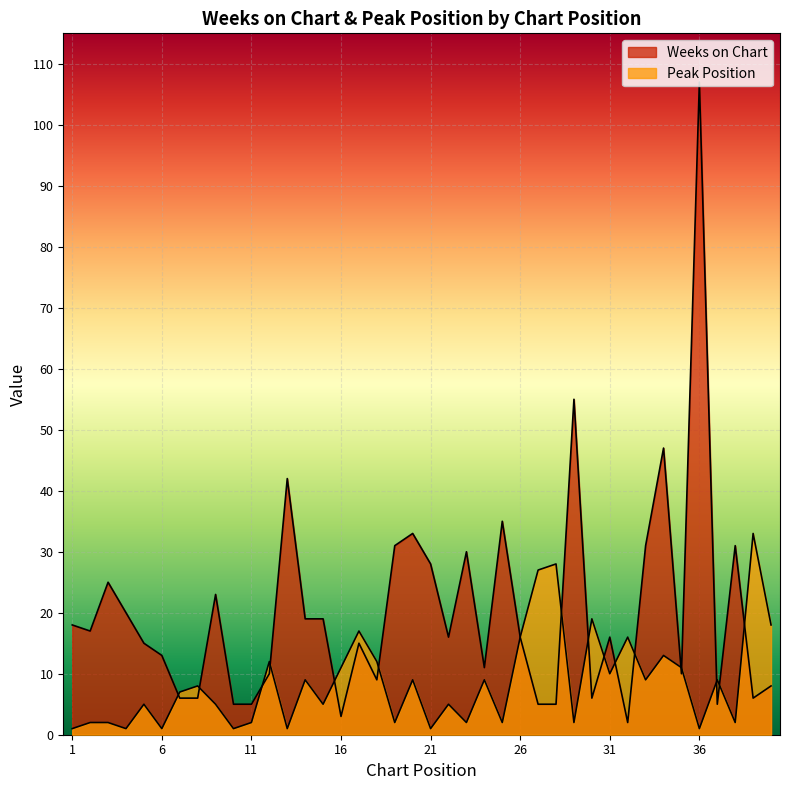

What is the total value across all series at 5?

20